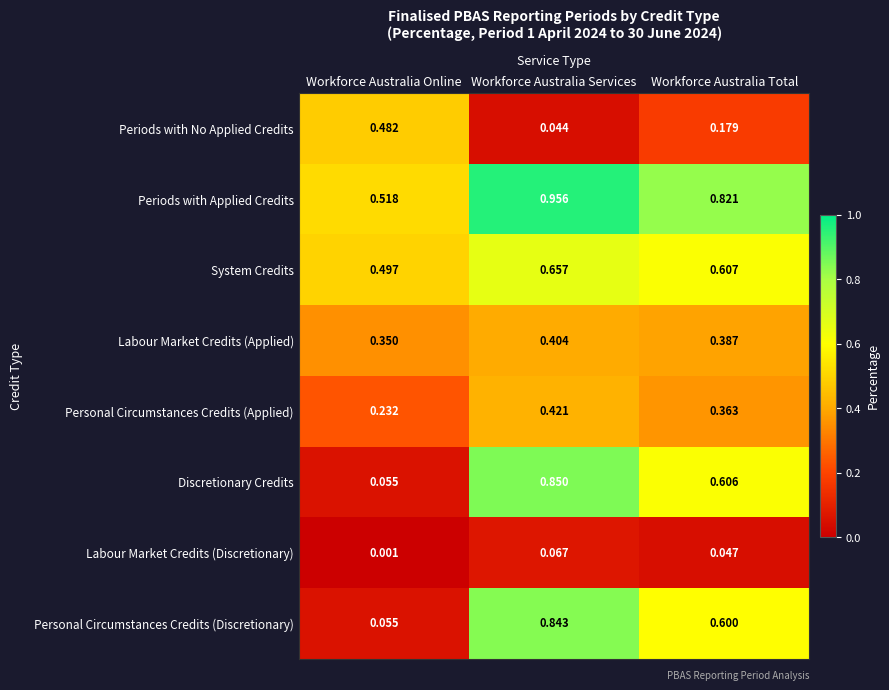

Which series has the largest total across all categories?

Periods with Applied Credits